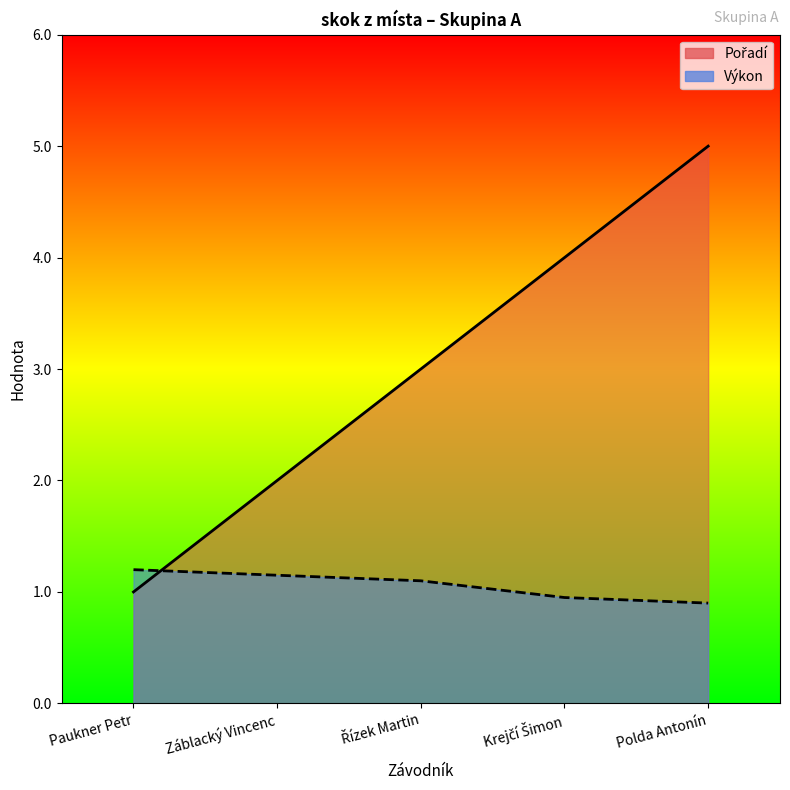

After their last crossing, which series has the higher values: Pořadí or Výkon?

Pořadí